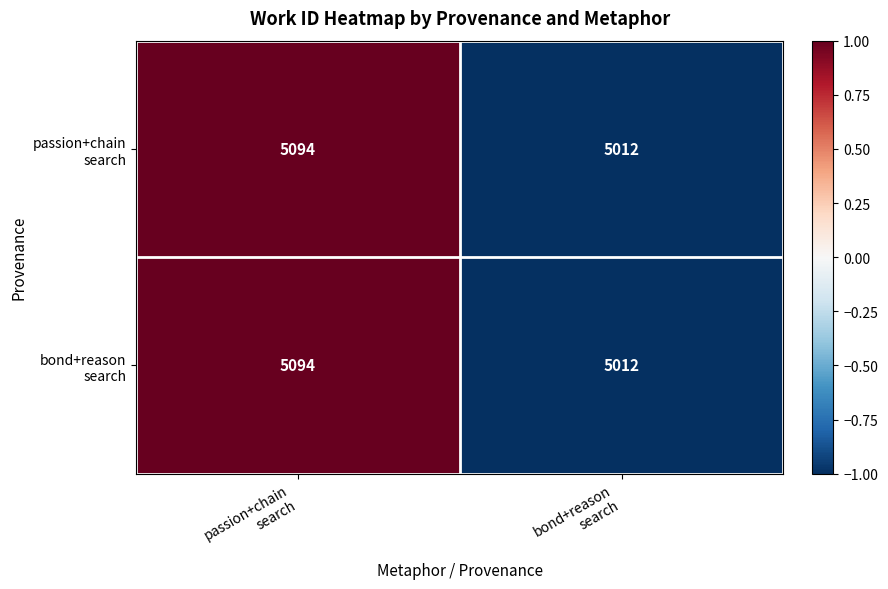

What is the maximum value shown in the chart?

5094